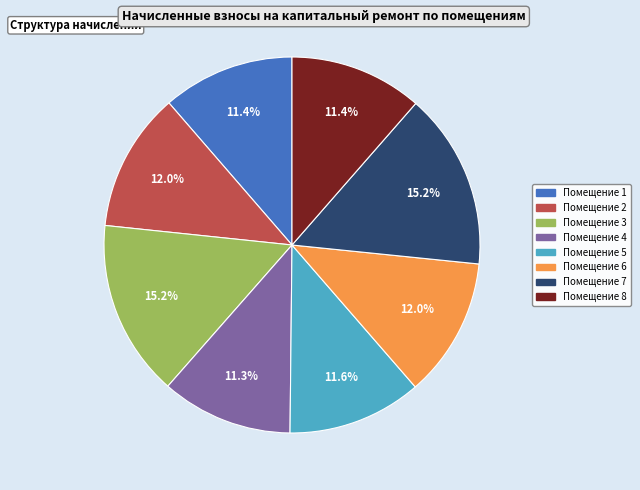

Is there any slice that represents more than half of the pie?

No